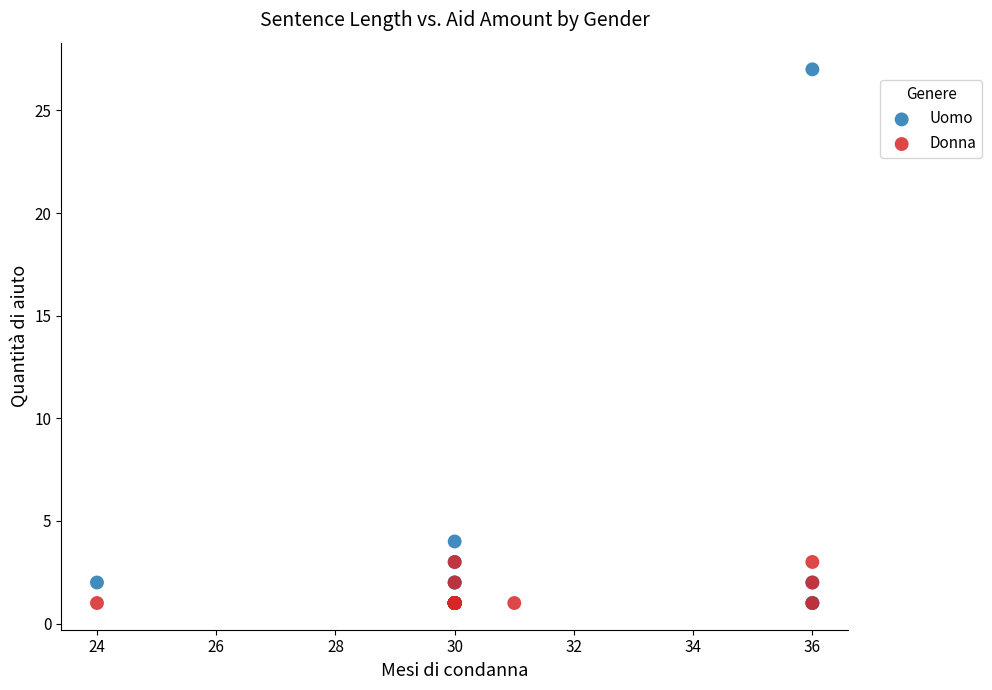

Which series reaches the maximum Y coordinate?

Uomo